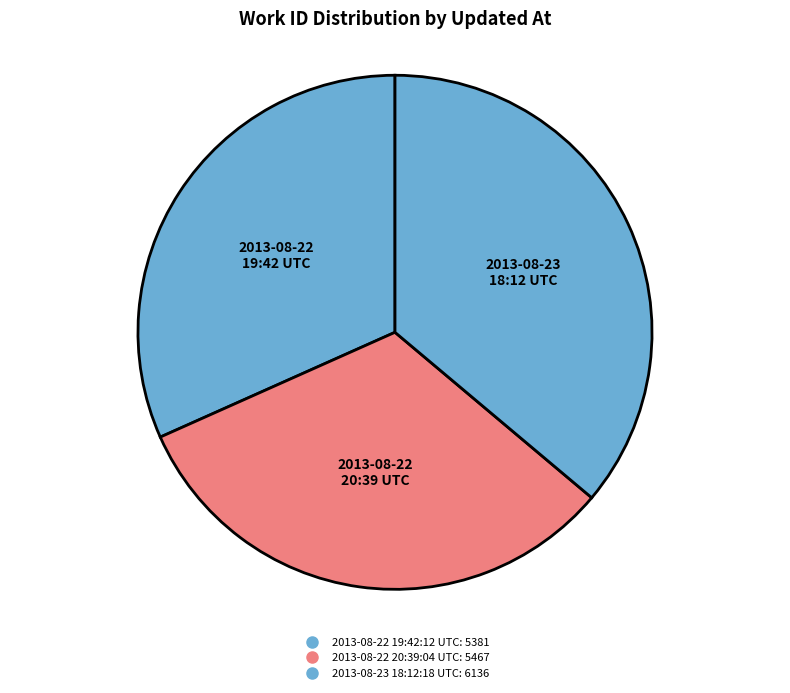

What percentage is the 2013-08-22 20:39:04 UTC slice, to the nearest percent?

32%